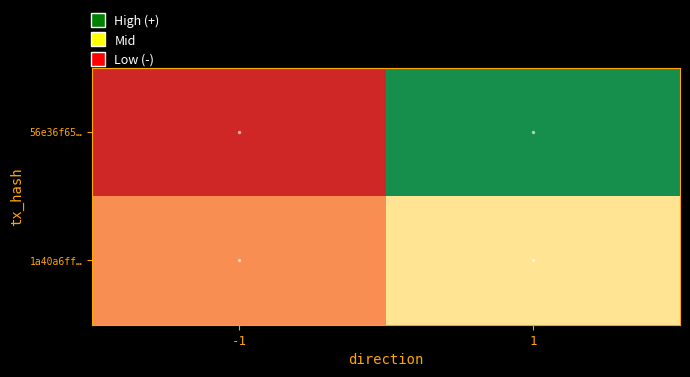

Between -1 and 1, which series saw the biggest shift?

56e36f65…